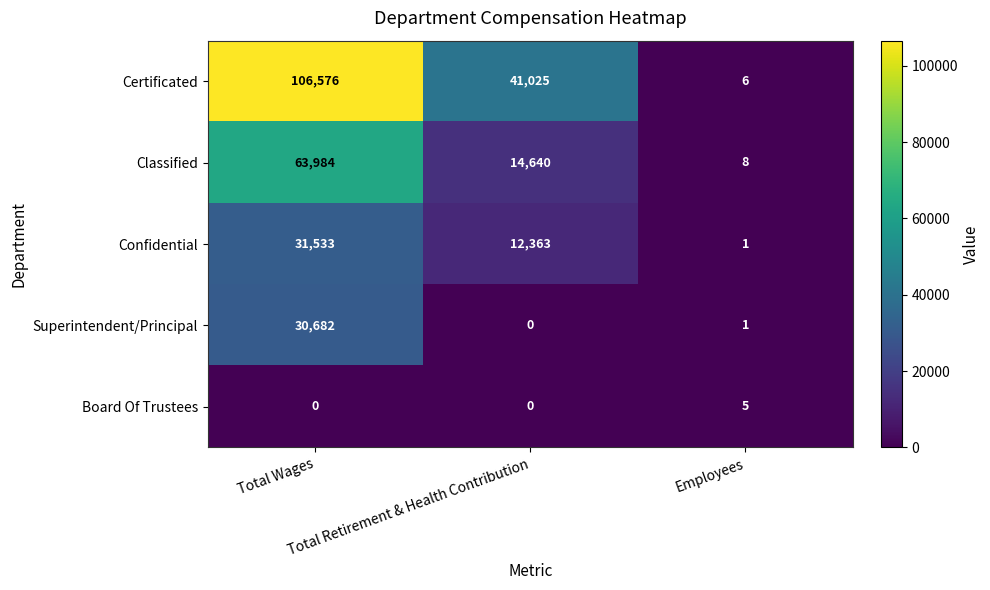

Which series has the largest range (max minus min)?

Certificated